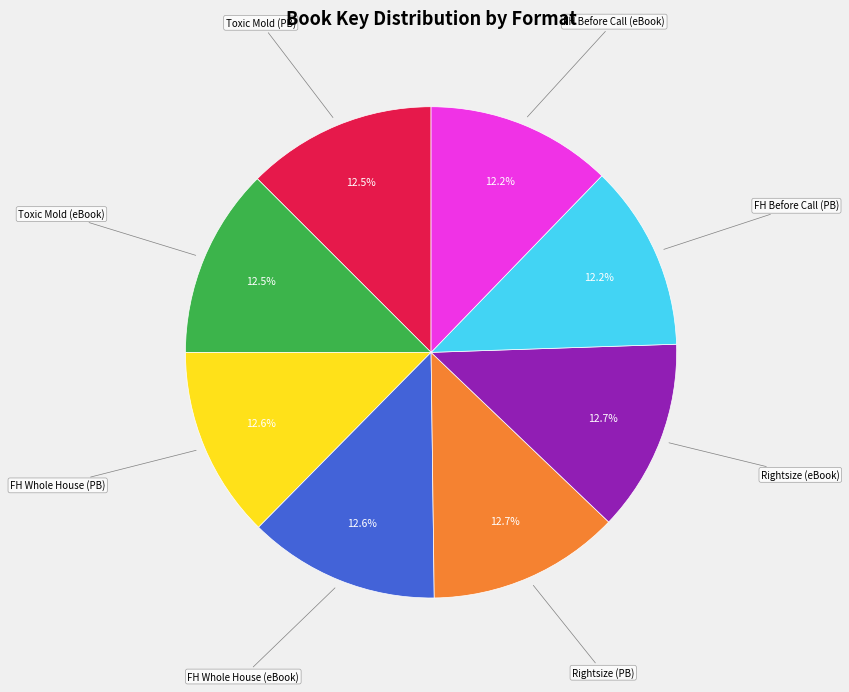

Is there any slice that represents more than half of the pie?

No